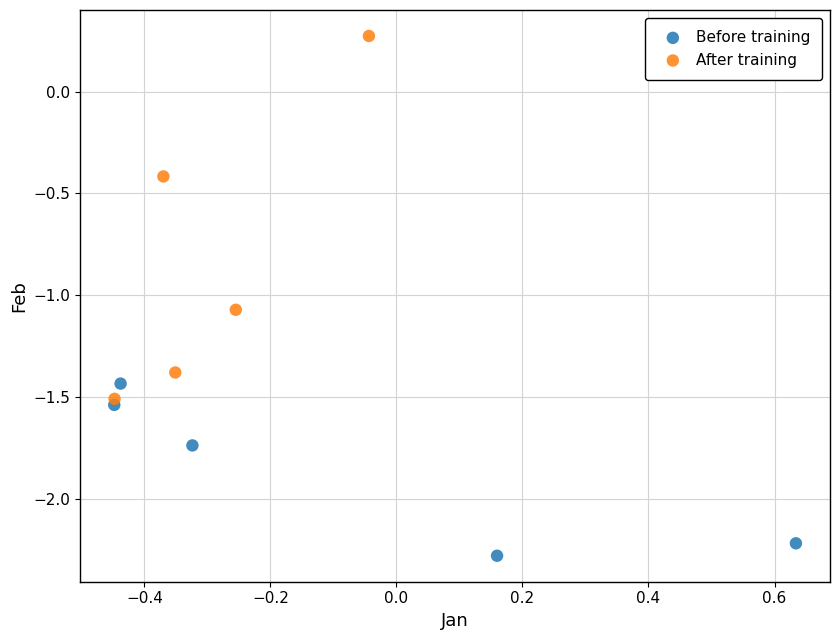

Which series has the widest spread of Y values?

After training